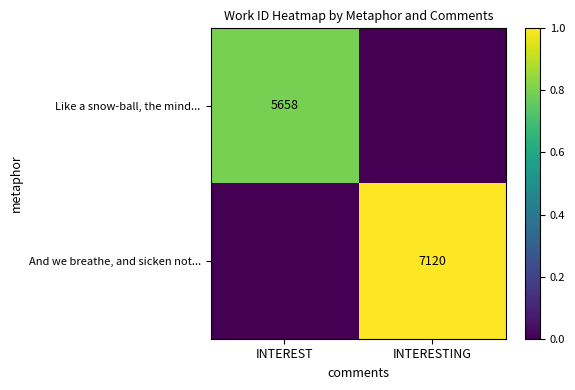

Is it true that And we breathe, and sicken not... equals 7120 at INTERESTING?

True